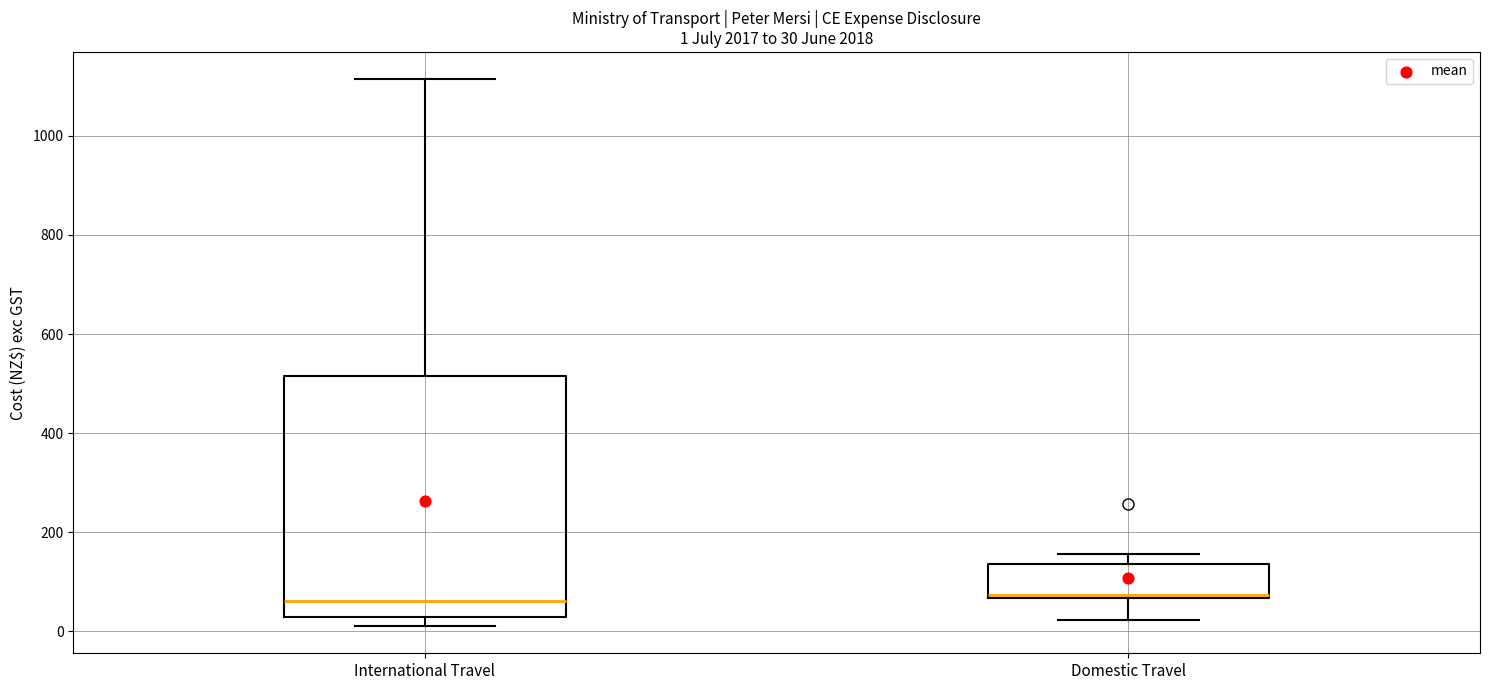

Which box is the tallest, from its lower edge to its upper edge?

International Travel